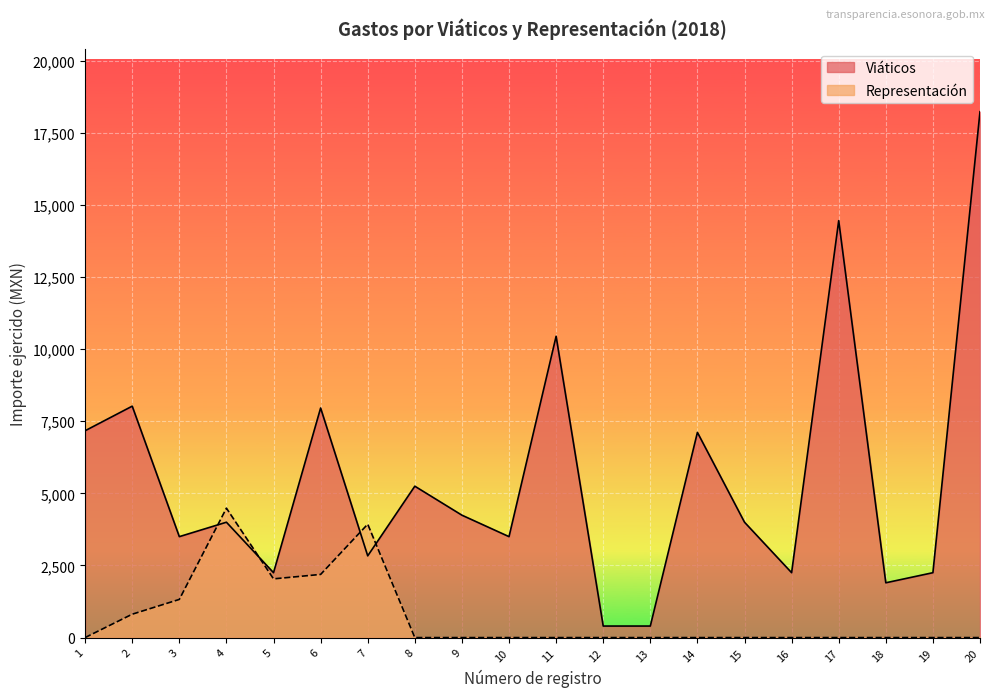

What is the value of the Viáticos point at the 5th from the left?

2250.0